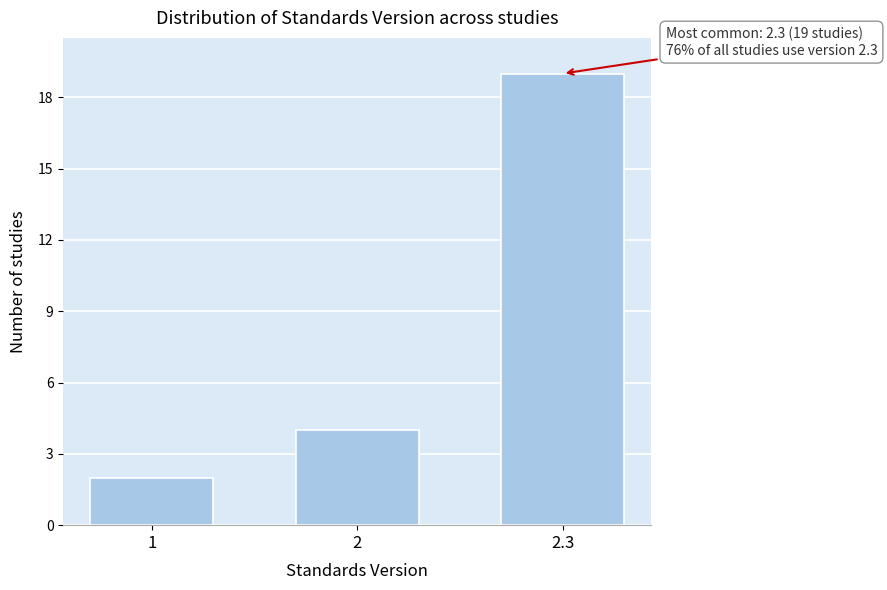

Reading left to right, list all the values displayed in this chart.

2	4	19